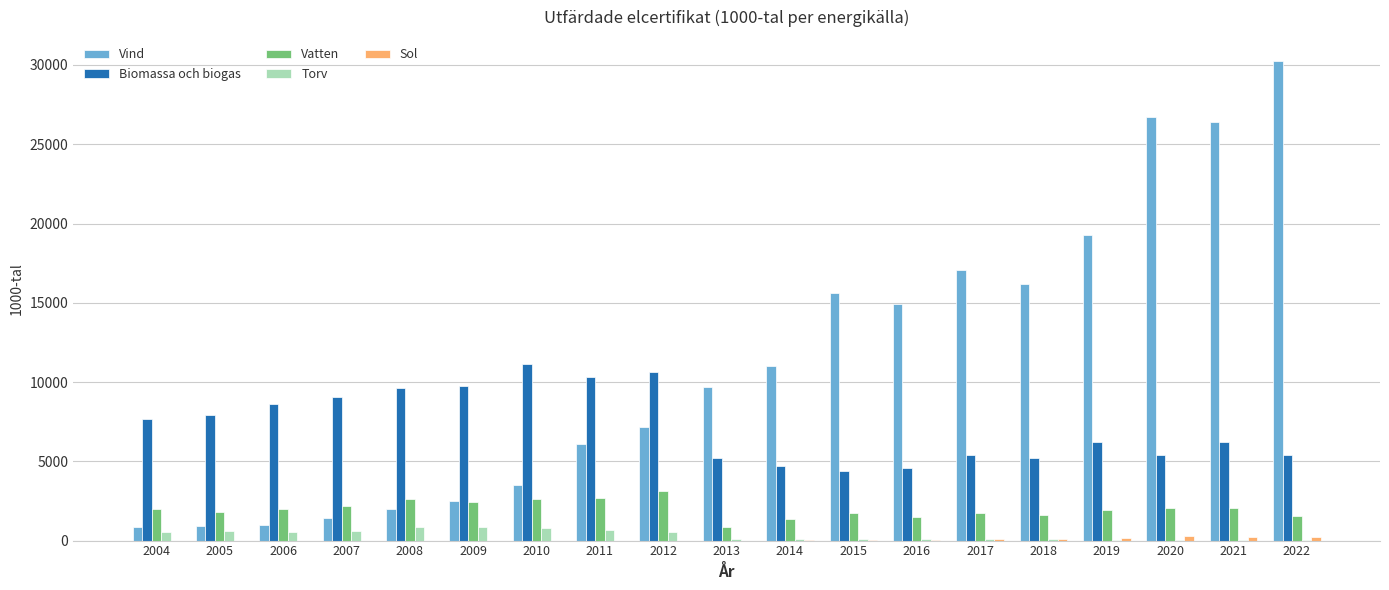

True or false: Vatten has a value of 1391 at 2008.

False